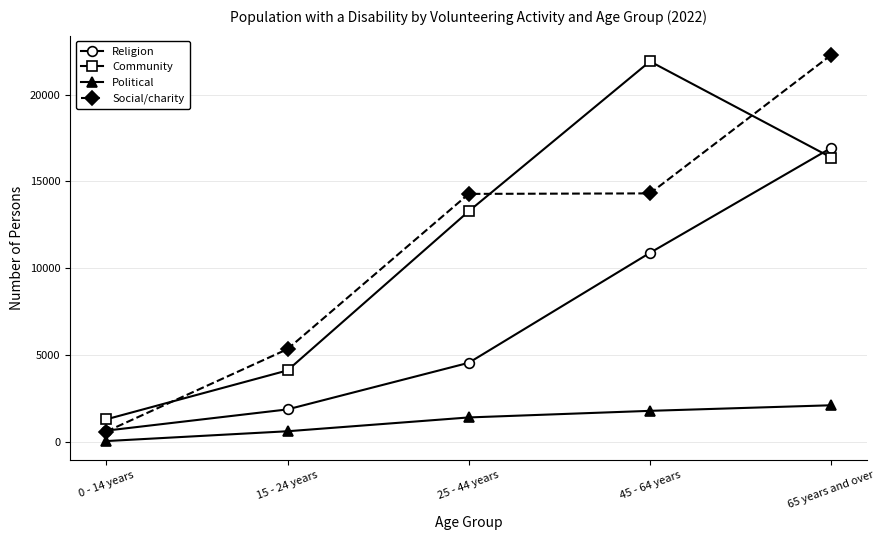

True or false: Community and Political intersect in this chart.

False